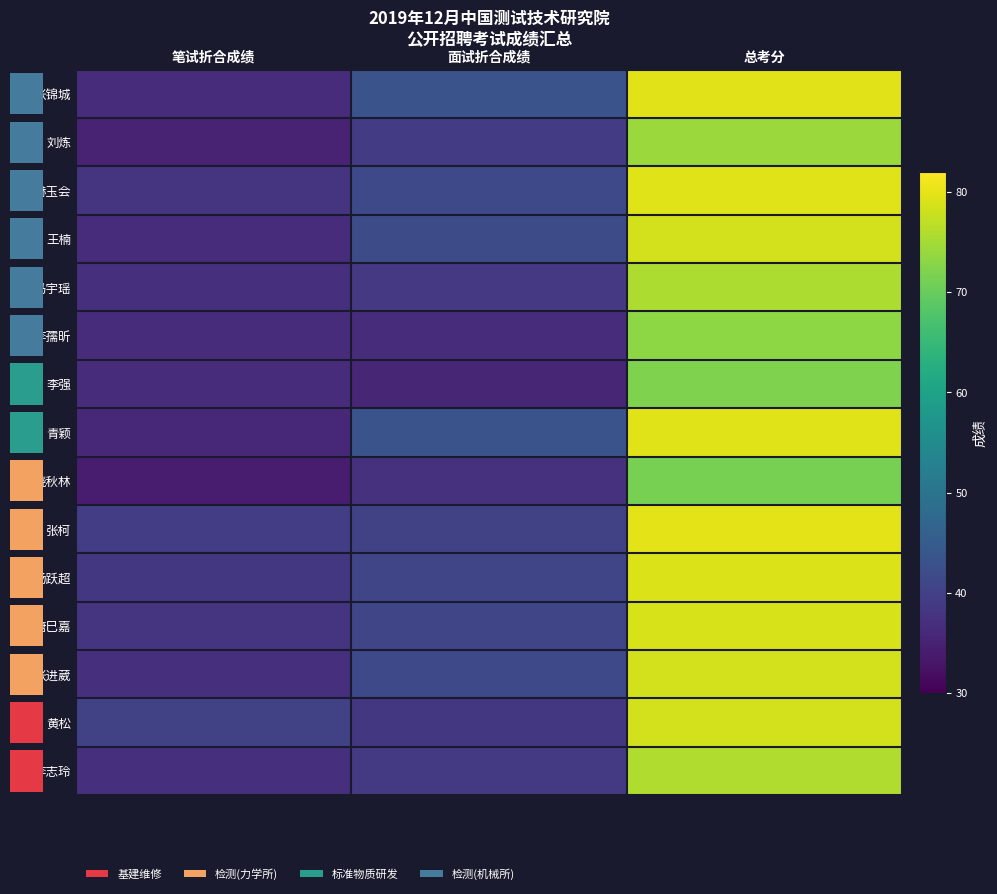

Between 面试折合成绩 and 笔试折合成绩, which is larger?

面试折合成绩